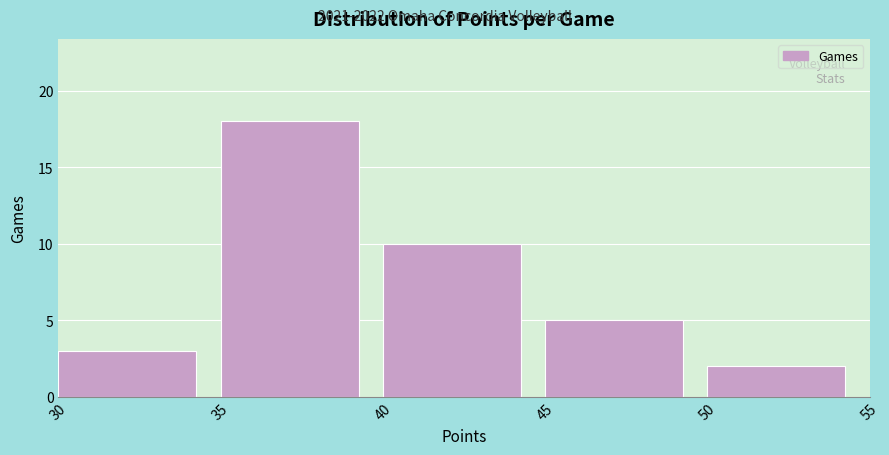

Which range on the x-axis has the tallest bar?

35 to 40